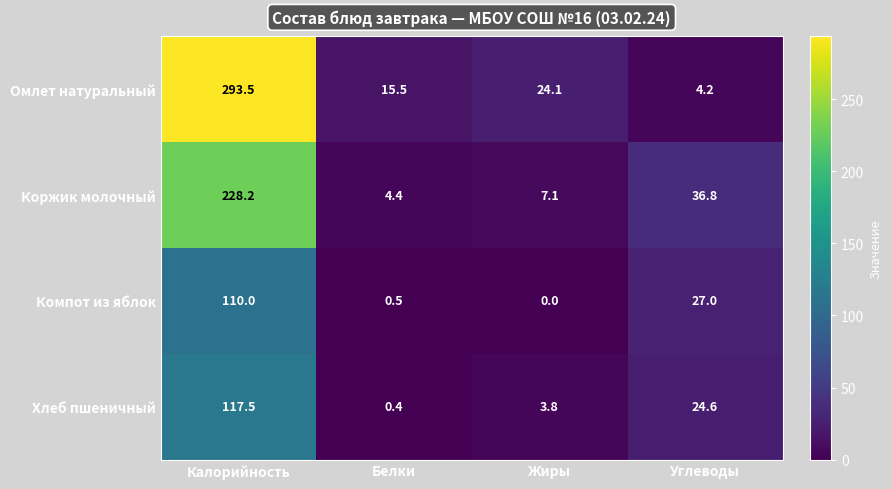

Which label corresponds to the smallest value in the chart?

Жиры